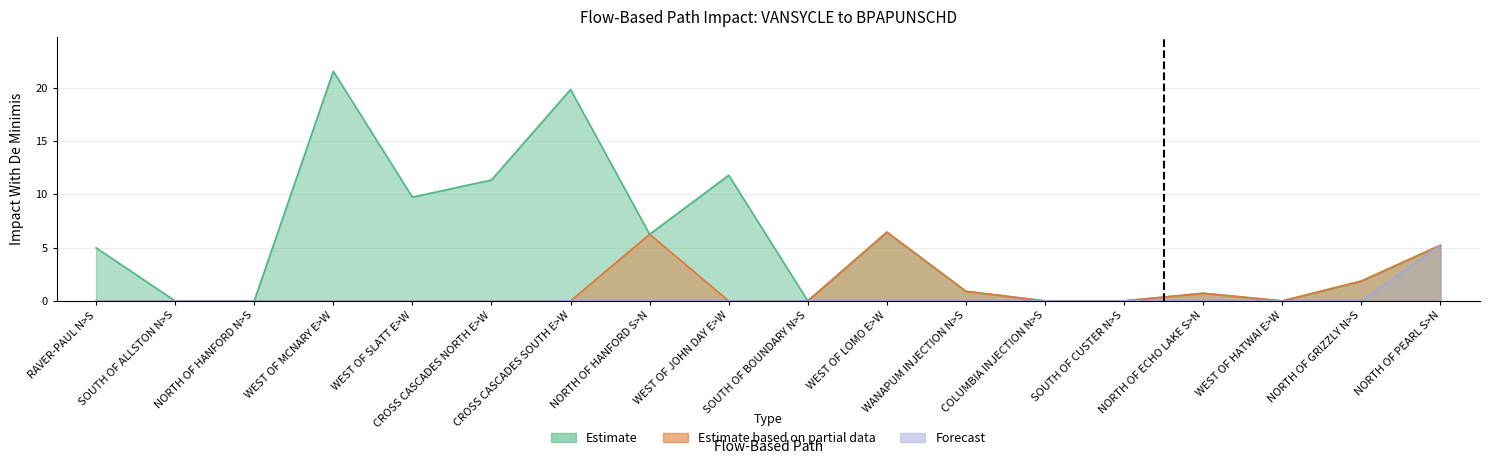

Reading right to left, list all the values displayed in this chart.

Estimate: 5.2	1.9	0.0	0.7	0.0	0.0	0.9	6.4	0.0	11.8	6.2	19.8	11.3	9.7	21.5	0.0	0.0	5.0
Estimate based on partial data: 5.2	1.9	0.0	0.7	0.0	0.0	0.9	6.4	0.0	0.0	6.2	0.0	0.0	0.0	0.0	0.0	0.0	0.0
Forecast: 5.2	0.0	0.0	0.0	0.0	0.0	0.0	0.0	0.0	0.0	0.0	0.0	0.0	0.0	0.0	0.0	0.0	0.0